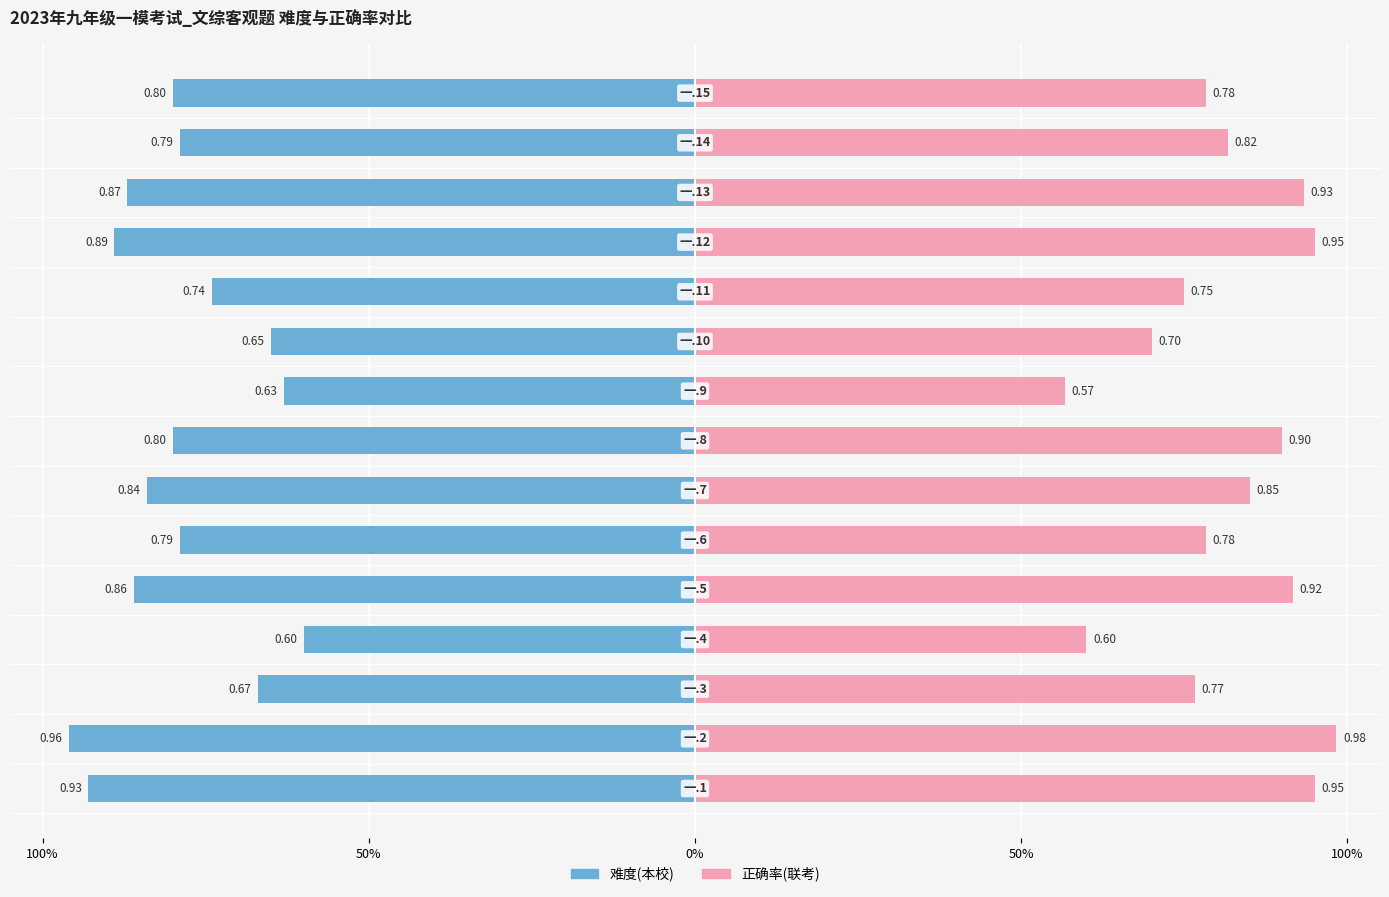

How many groups of bars are there?

15